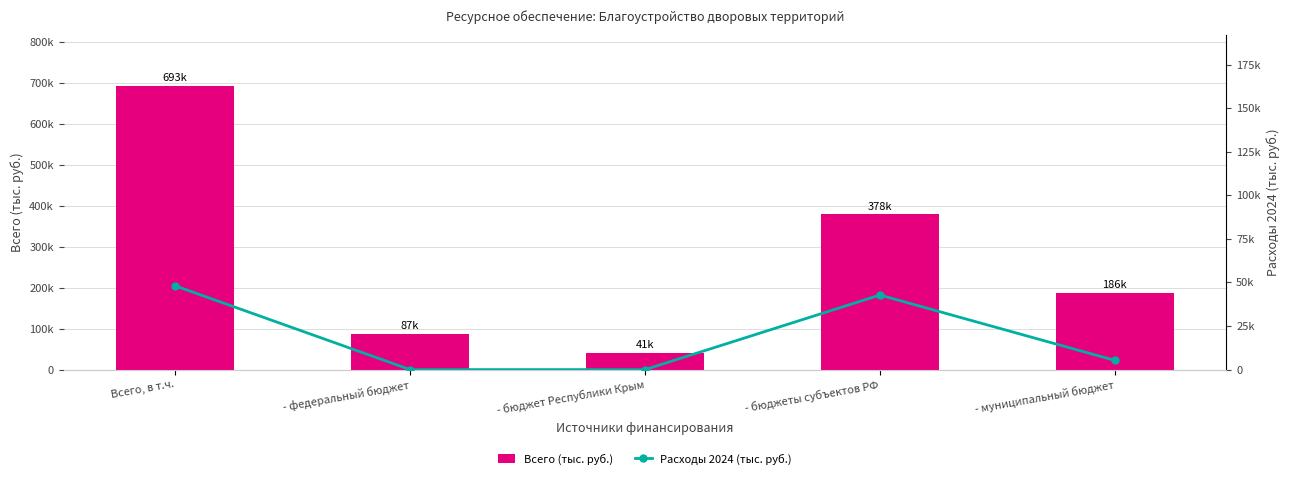

At which category is the sum across all series the highest?

Всего, в т.ч.